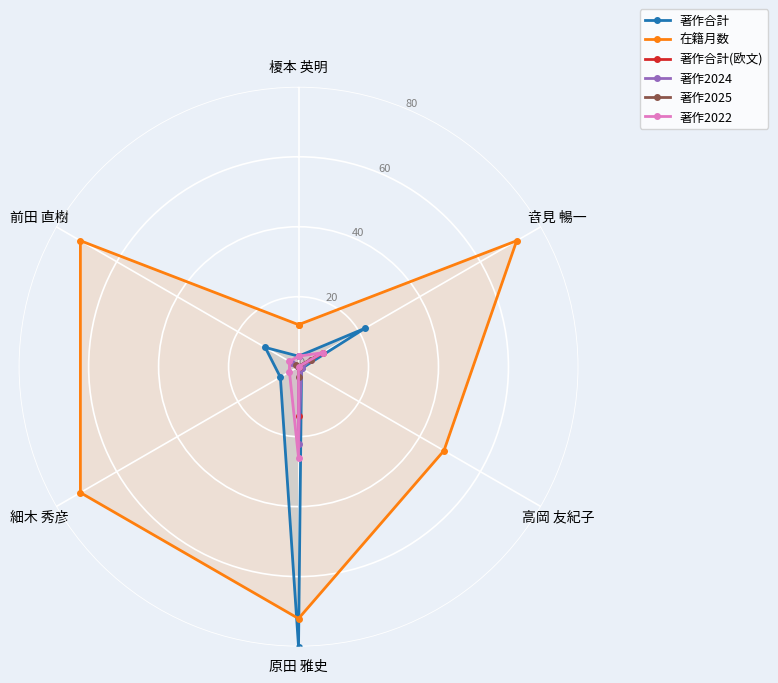

Rank the series by their maximum value, from lowest to highest.

著作2025, 著作合計(欧文), 著作2024, 著作2022, 在籍月数, 著作合計